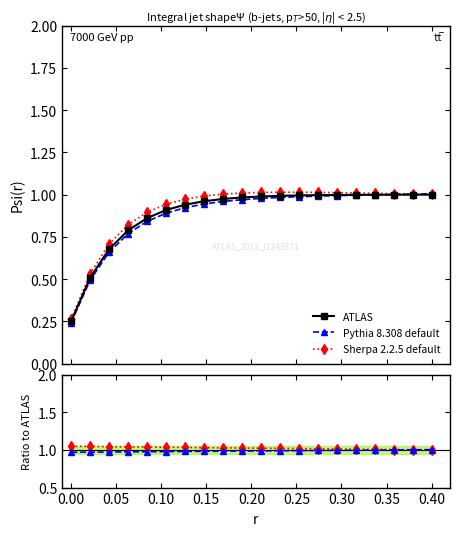

True or false: ATLAS has a value of 1.0 at 0.40.

True